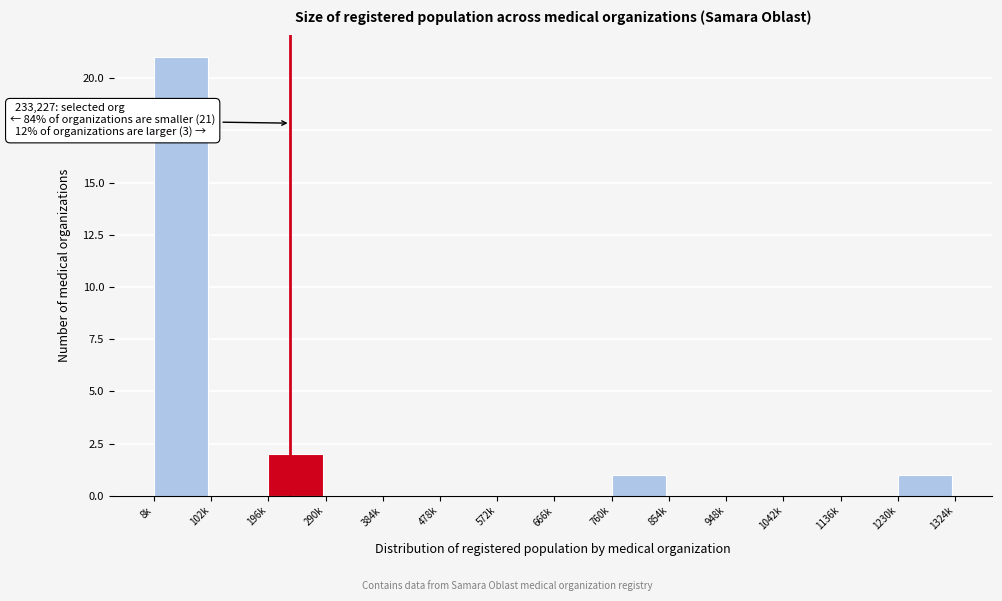

Reading left to right, transcribe all the data shown in this chart.

8k=21	102k=0	196k=2	290k=0	384k=0	478k=0	572k=0	666k=0	760k=1	854k=0	948k=0	1042k=0	1136k=0	1230k=1